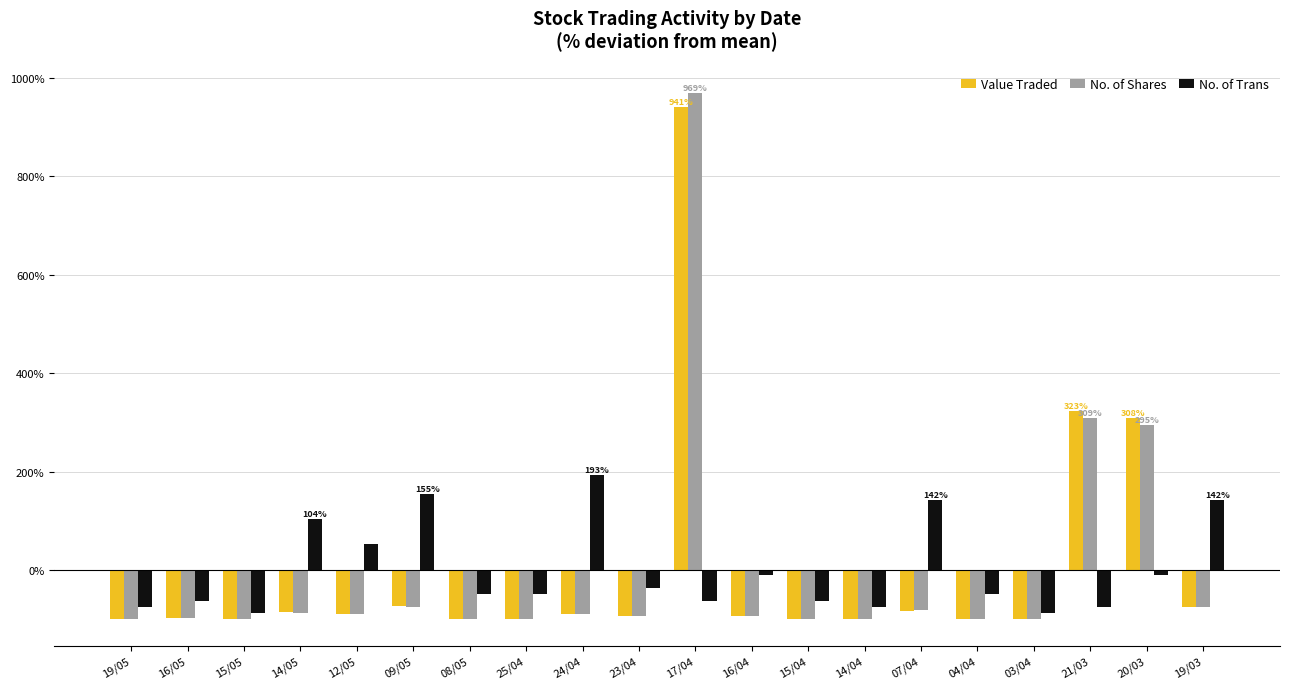

Is it true that No. of Trans equals -104.7 at 15/04?

False